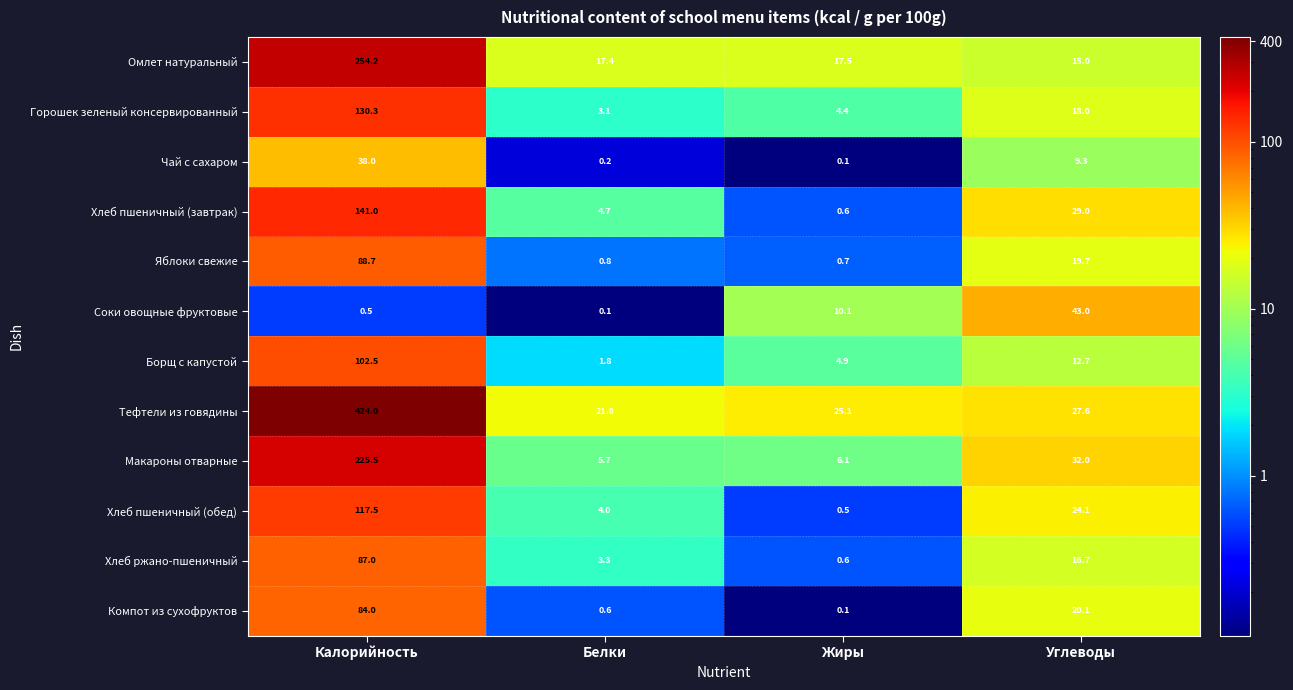

What is the minimum value shown in the chart?

0.1